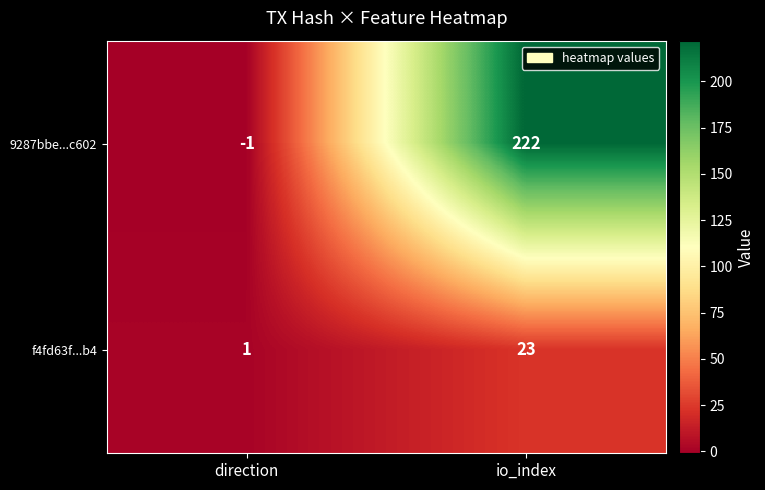

What is the spread (max minus min) of values at direction?

2